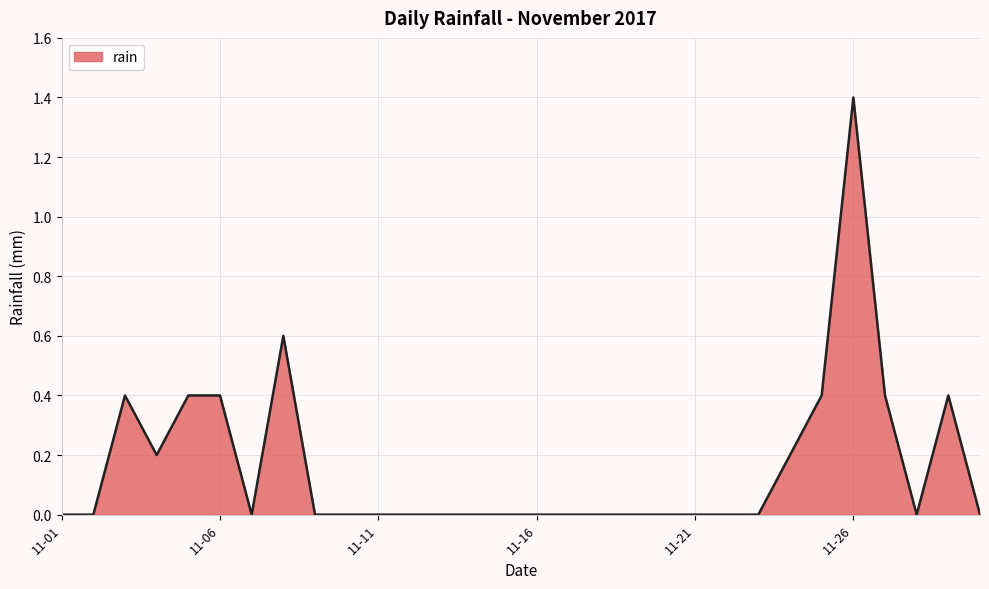

Does the chart display data point markers on the line(s)?

No